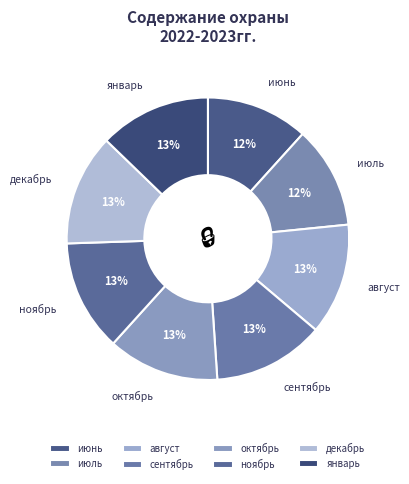

What is the ratio of the value at ноябрь to the value at июнь?

1.1